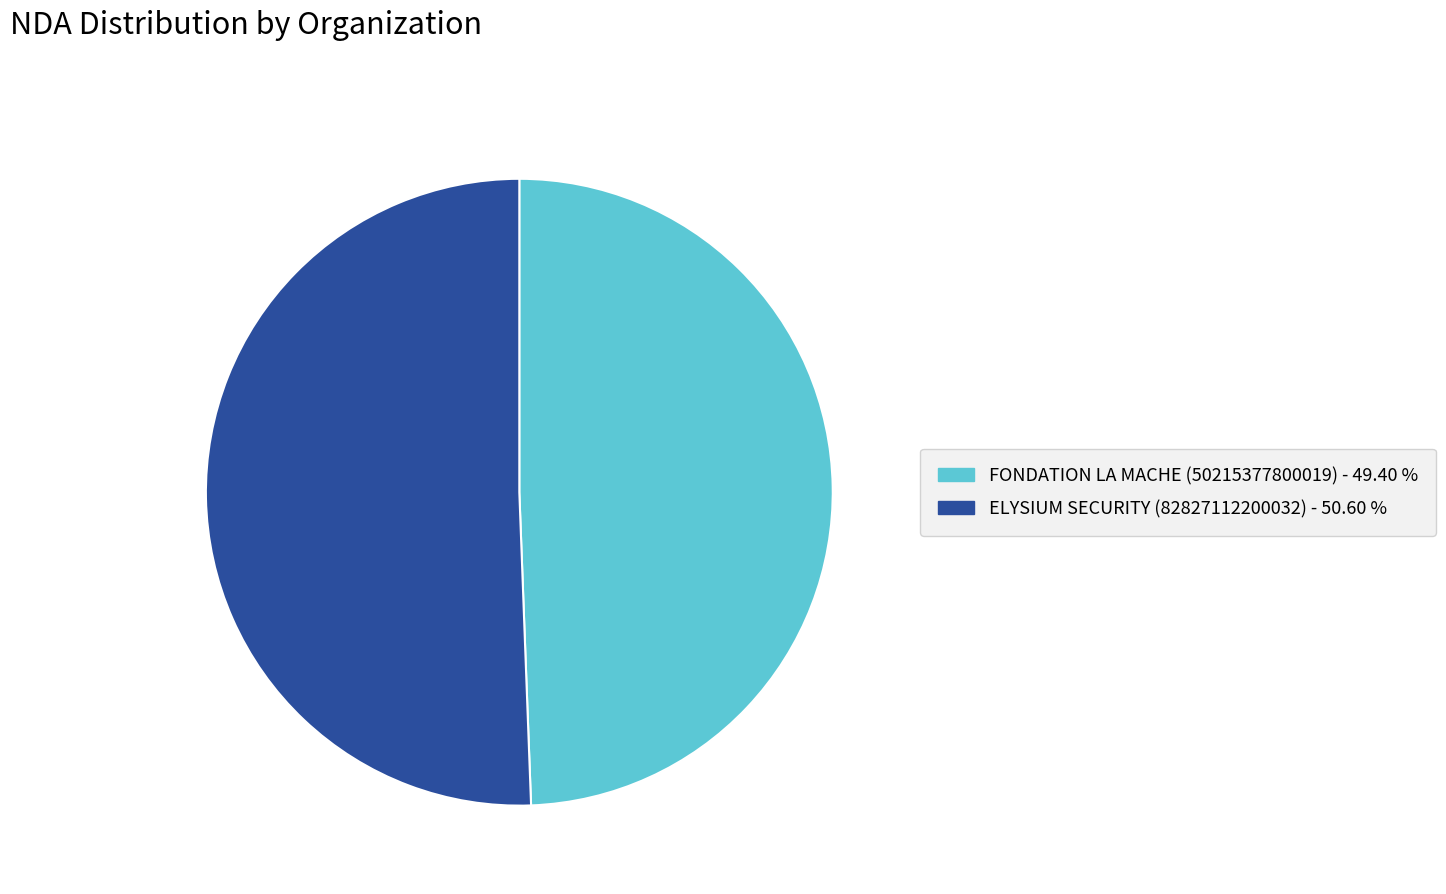

How many slices are in this pie chart?

2